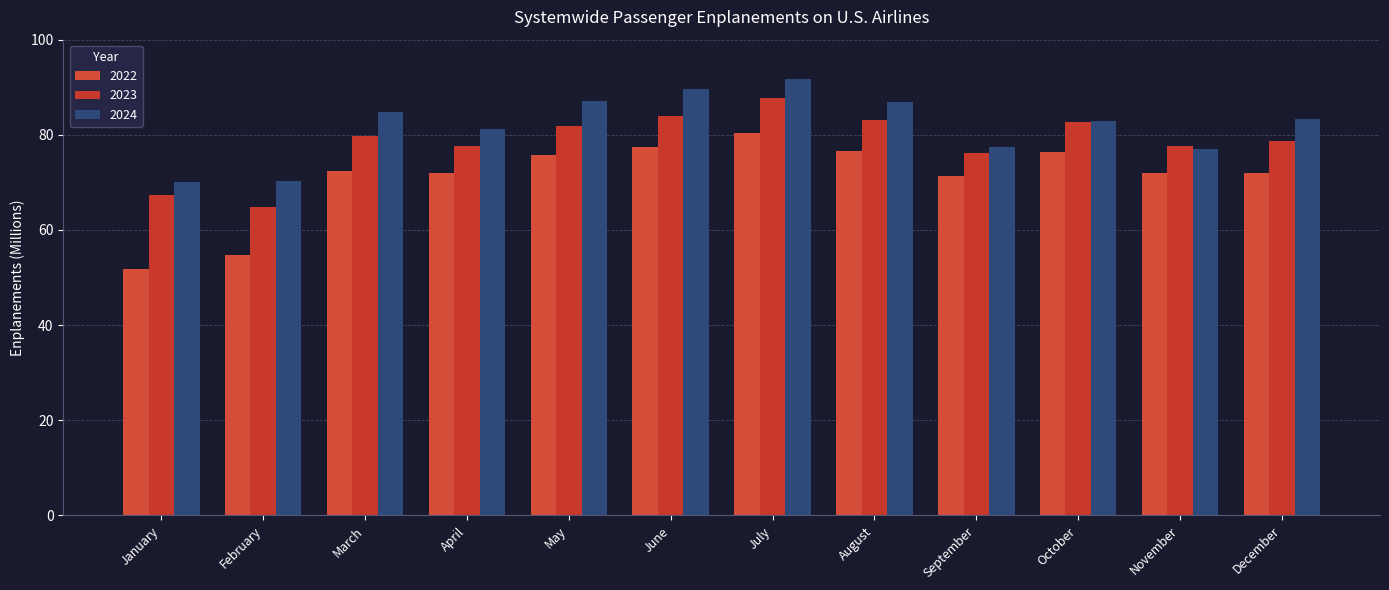

Reading right to left, extract all data points from this chart.

2022: December=71.9	November=71.9	October=76.3	September=71.4	August=76.7	July=80.4	June=77.4	May=75.8	April=71.9	March=72.5	February=54.8	January=51.9
2023: December=78.7	November=77.7	October=82.6	September=76.3	August=83.1	July=87.8	June=84.0	May=81.8	April=77.6	March=79.8	February=64.8	January=67.4
2024: December=83.3	November=77.1	October=82.8	September=77.5	August=86.8	July=91.8	June=89.7	May=87.1	April=81.2	March=84.8	February=70.4	January=70.1